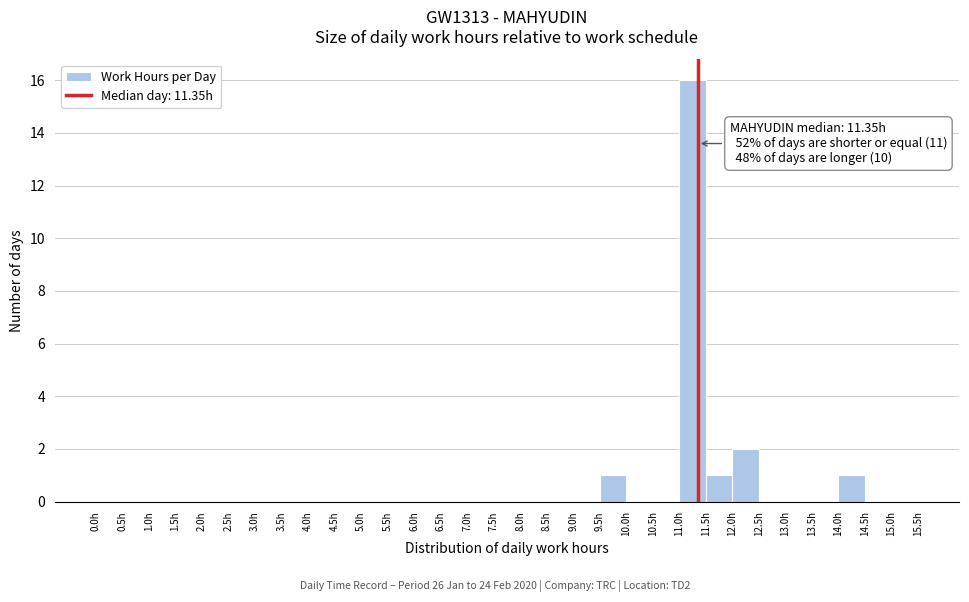

Which range on the x-axis has the tallest bar?

11.0 to 11.5